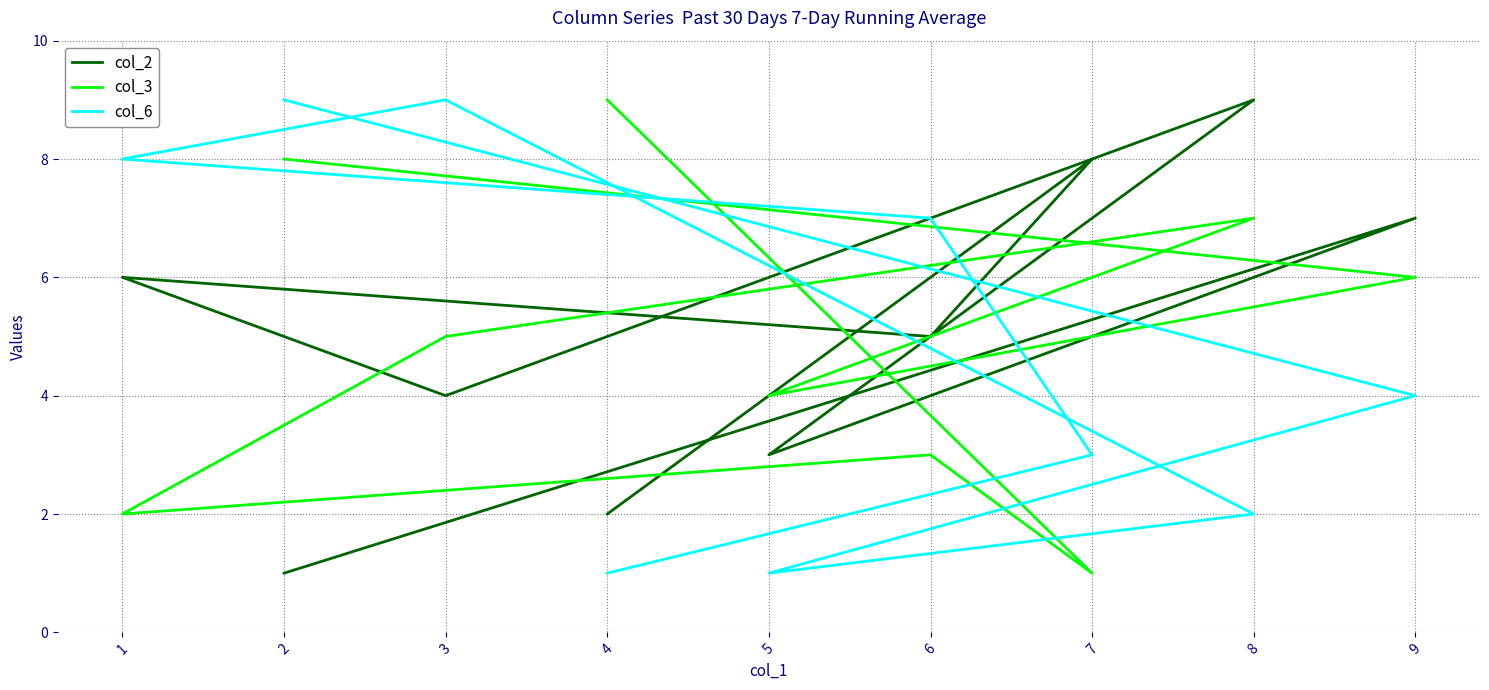

What are all the series names shown in the legend?

col_2, col_3, col_6